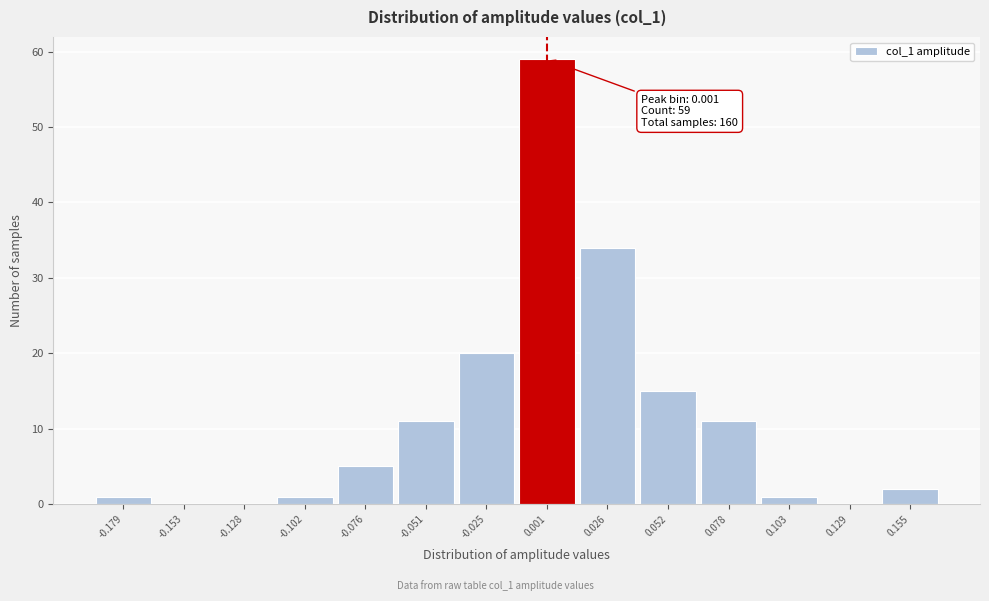

Over which range of the x-axis is the bar tallest?

-0.010 to 0.015